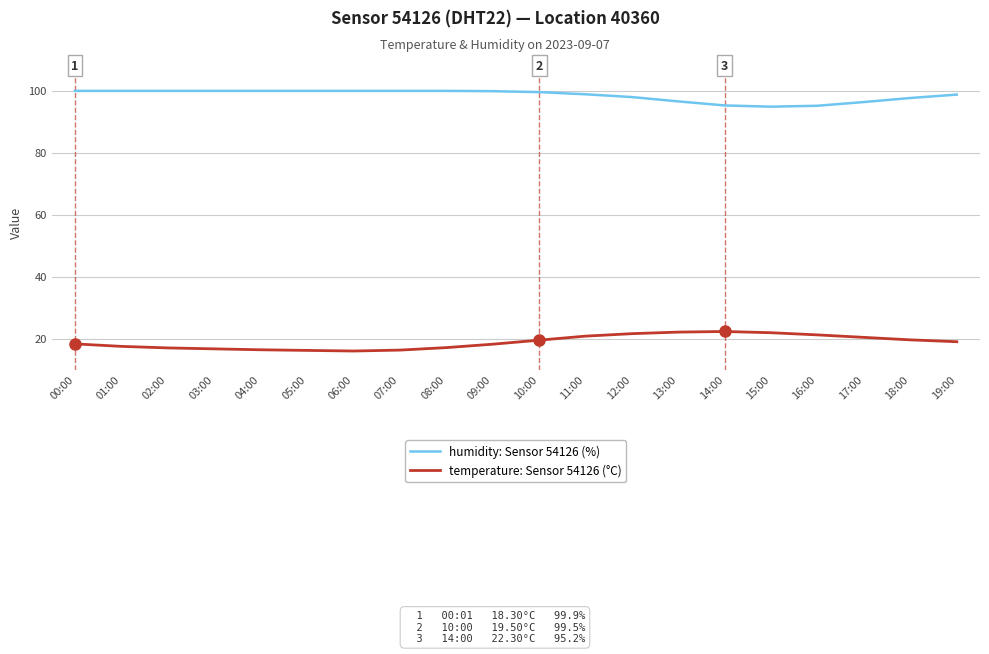

List the series in order of their overall mean, lowest first.

temperature: Sensor 54126 (°C), humidity: Sensor 54126 (%)